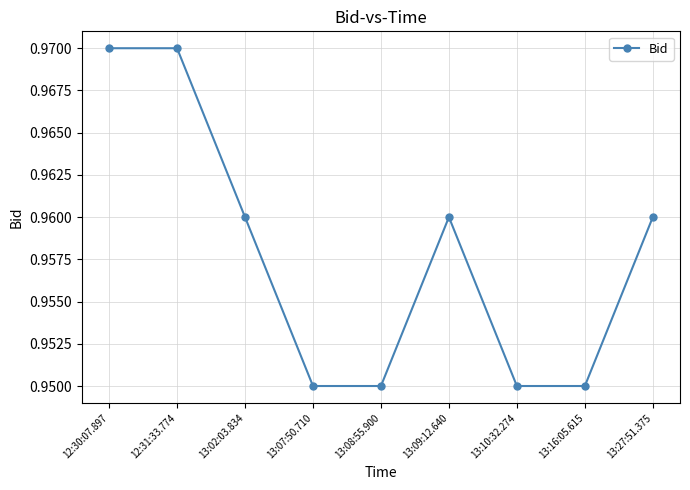

Is it true that the value at 13:16:05.615 is 1.6?

False